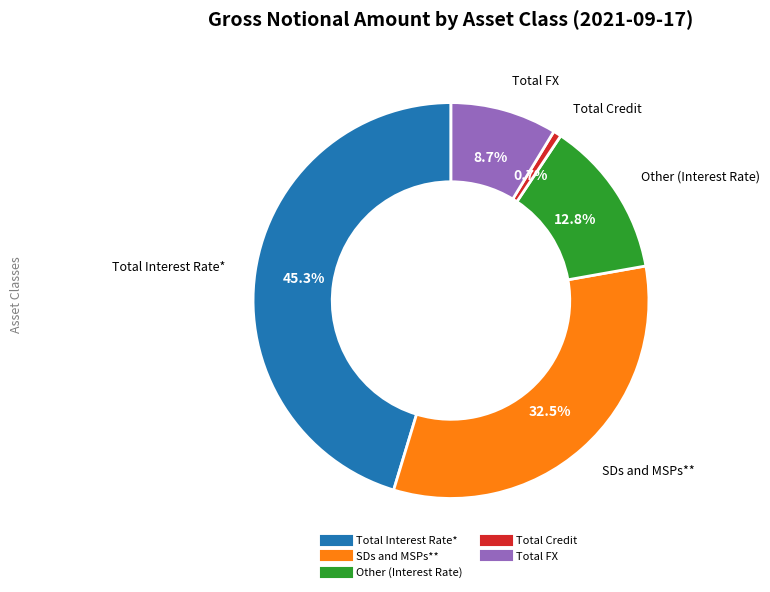

Is it true that Other (Interest Rate) is 2% of the pie?

False